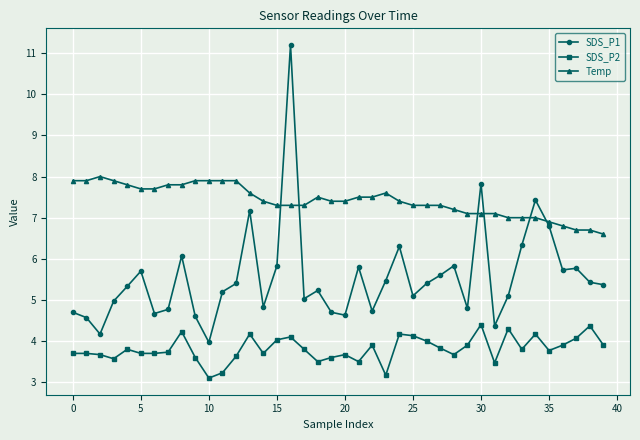

What is the maximum value shown in the chart?

11.2